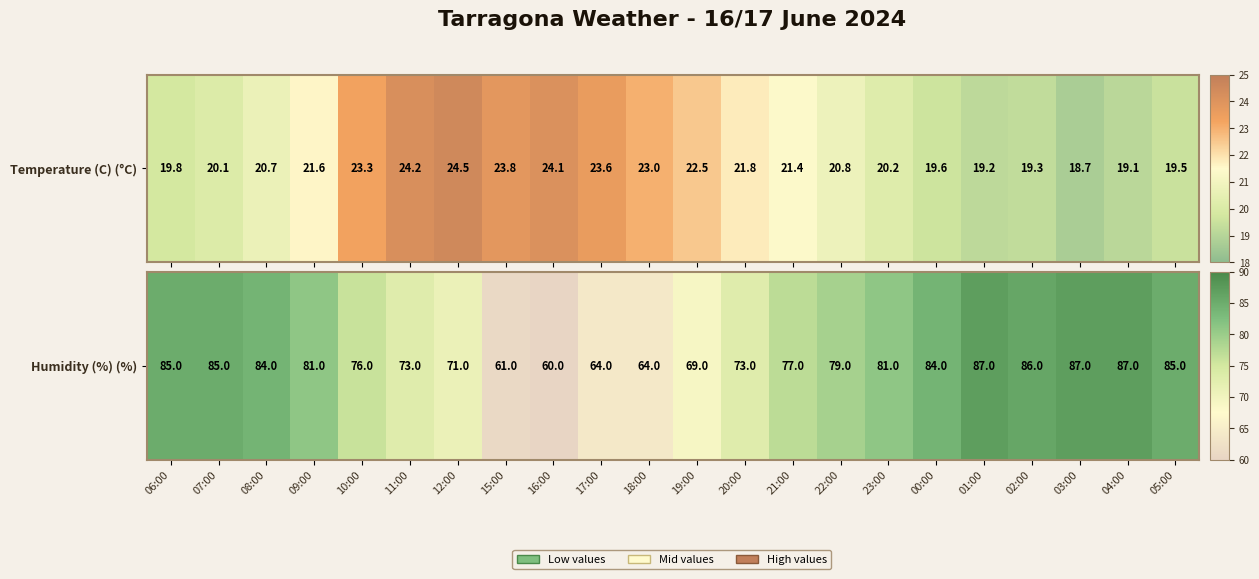

The value at 16:00 is 79. True or false?

False